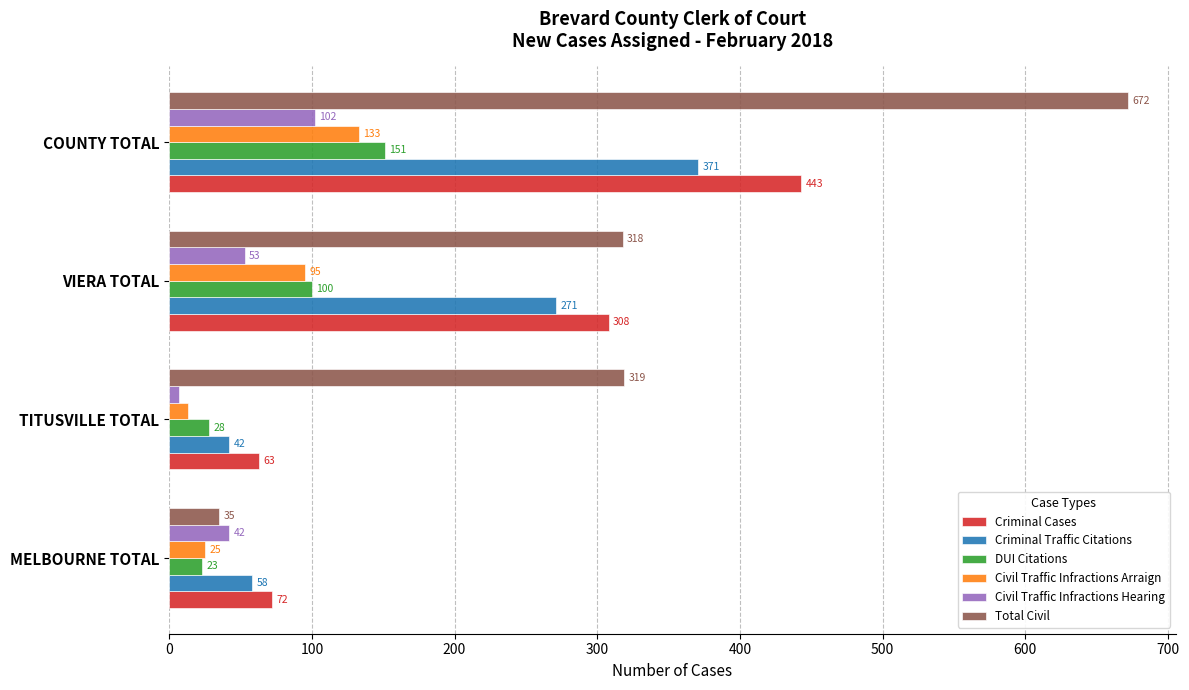

What is the maximum value shown in the chart?

672